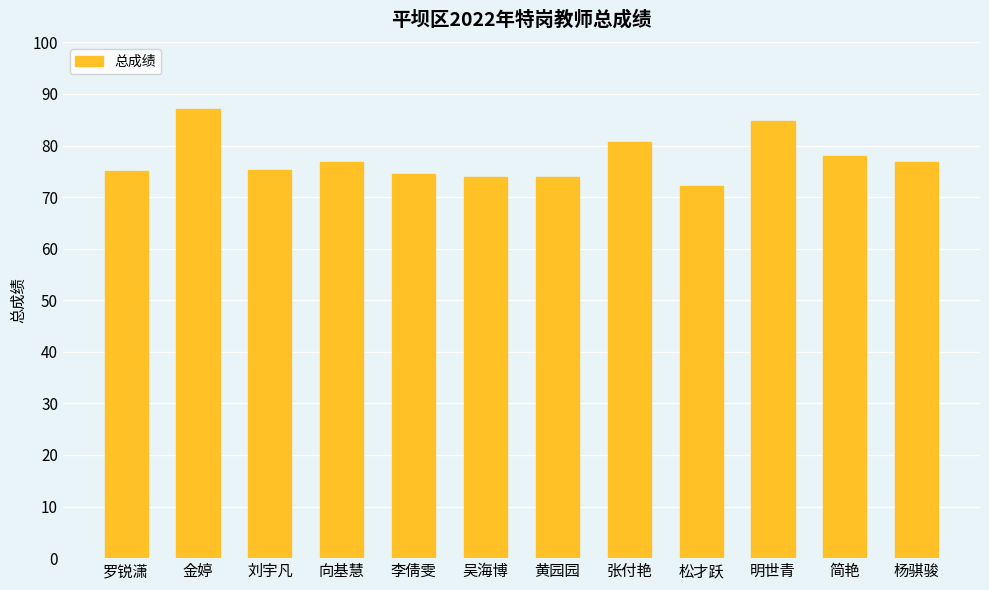

What is the average value?

77.4